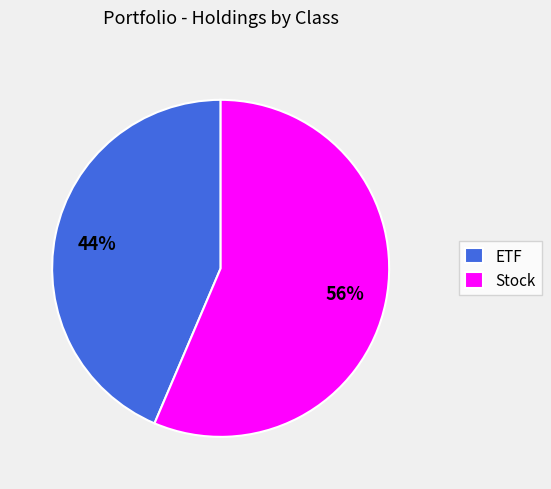

Count the number of slices in the pie.

2